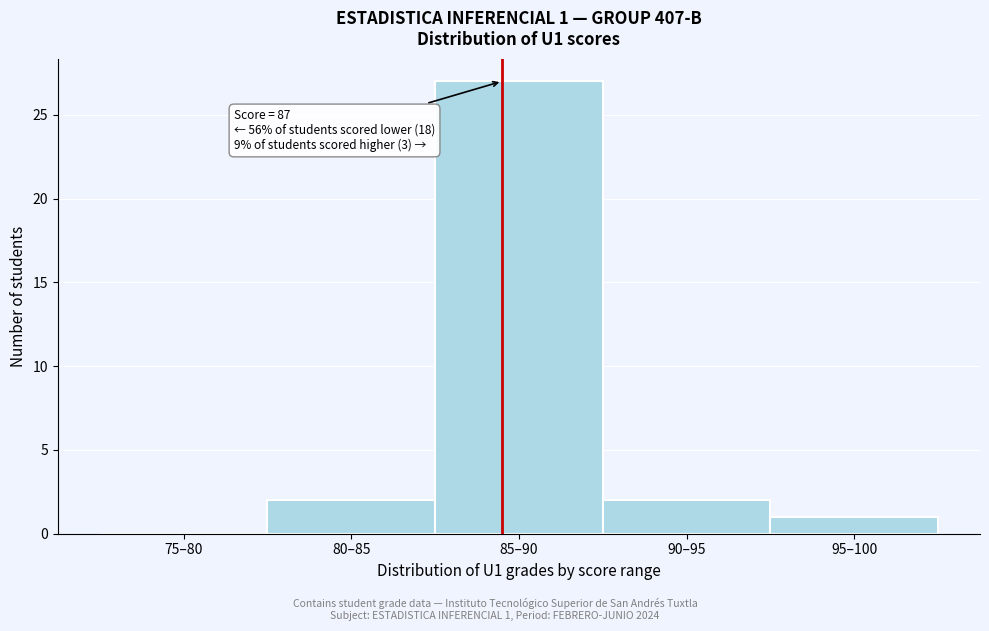

Reading left to right, transcribe all the data shown in this chart.

75–80=0	80–85=2	85–90=27	90–95=2	95–100=1